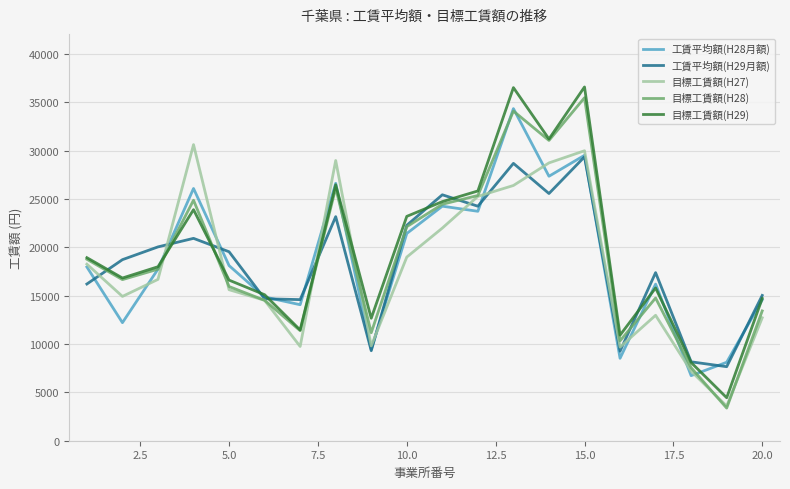

What is the sum of all 工賃平均額(H28月額) values?

372010.2